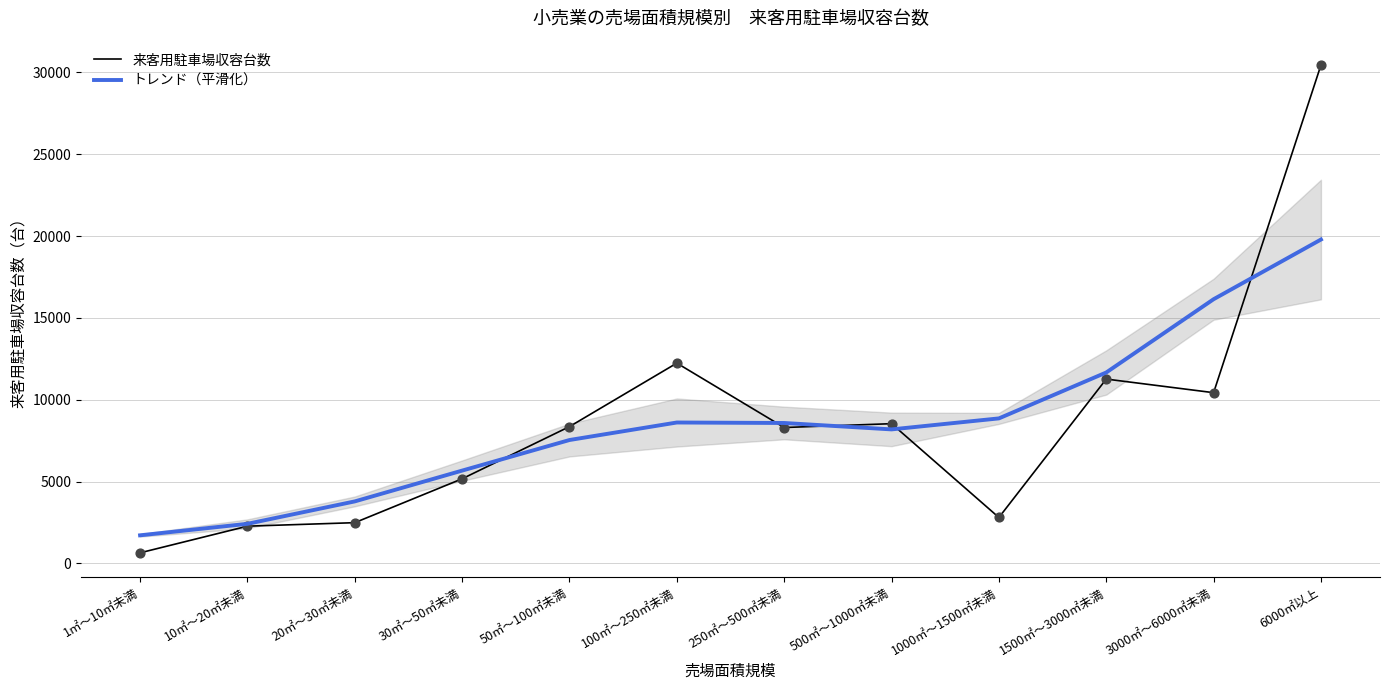

Which series has the largest total across all categories?

来客用駐車場収容台数